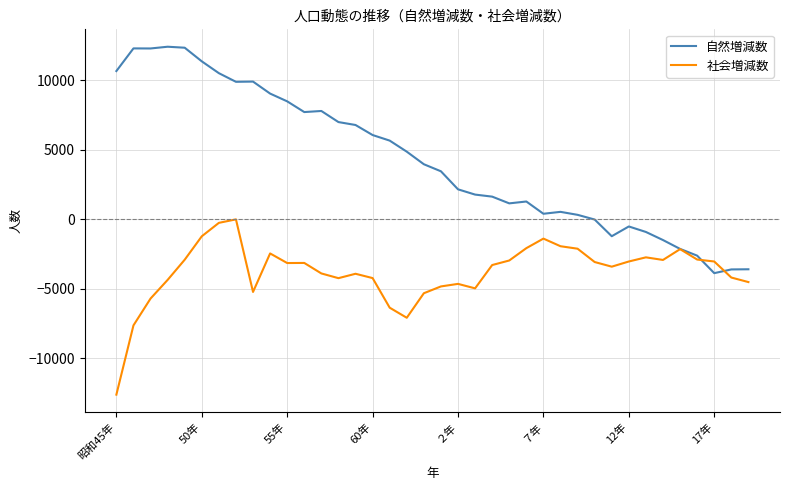

Which series has the largest total across all categories?

自然増減数